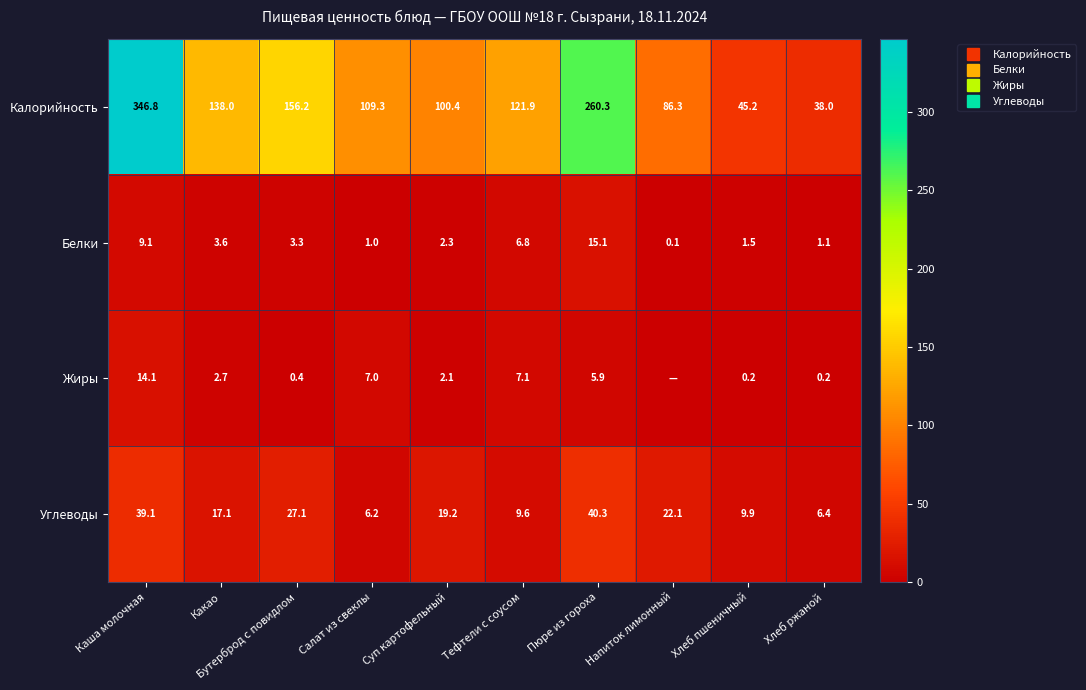

Between Каша молочная and Какао, which is larger?

Каша молочная